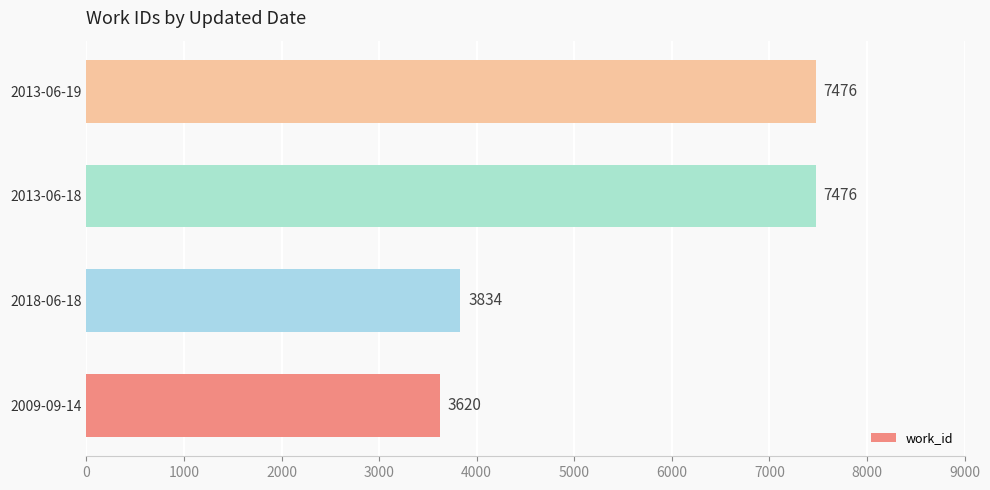

What is the maximum value shown in the chart?

7476